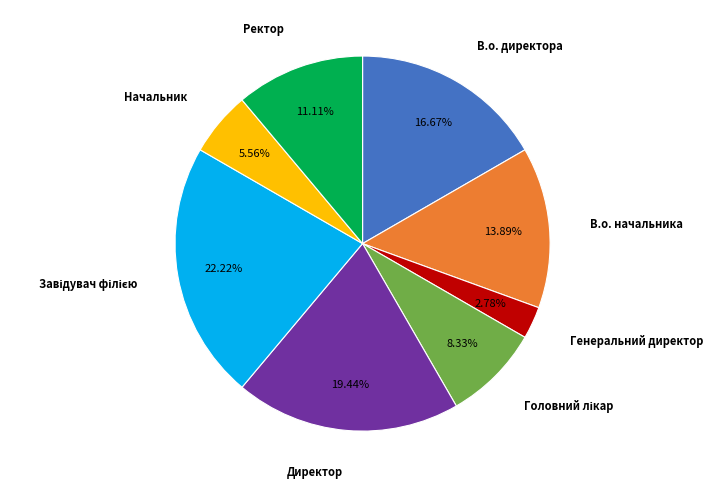

Count the number of slices in the pie.

8